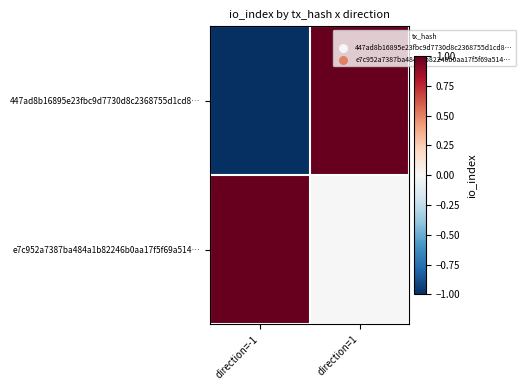

Between direction=1 and direction=-1, which is larger?

direction=1